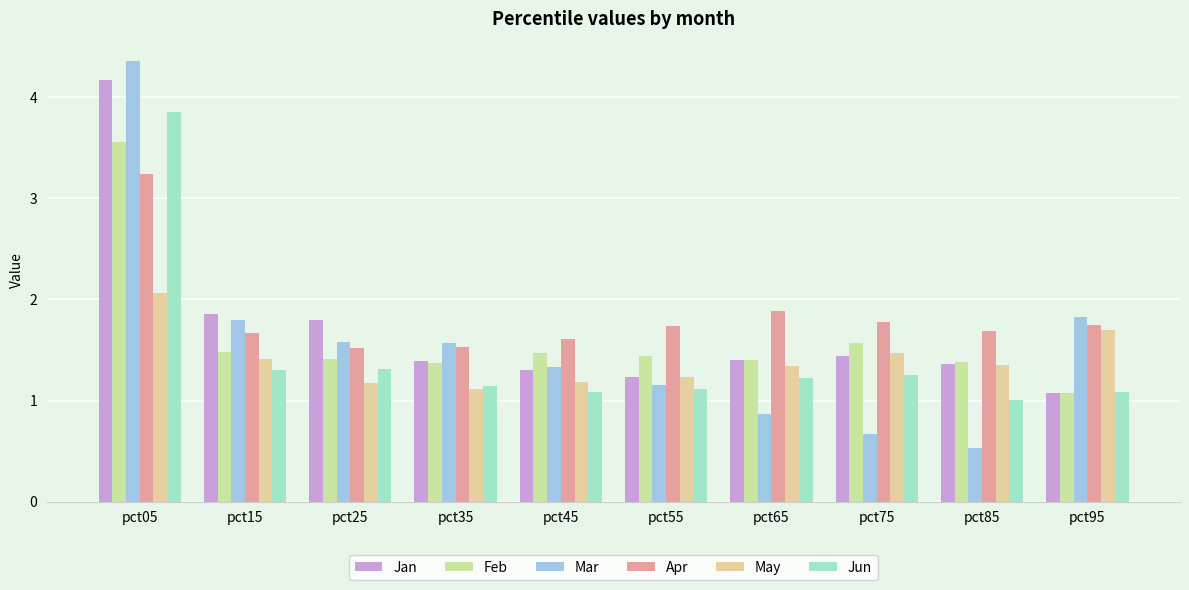

The value of Jun at pct25 is 1.3. True or false?

True